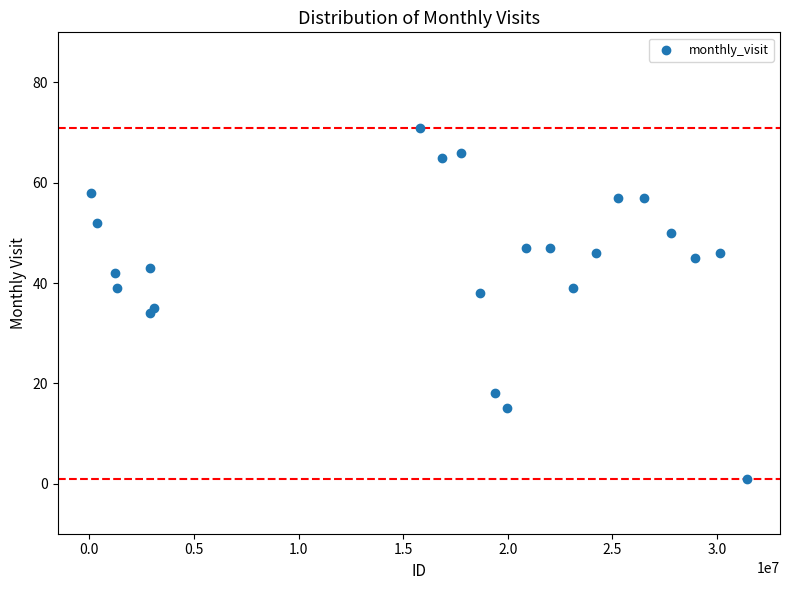

What Y value in the scatter plot is closest to 36?

35